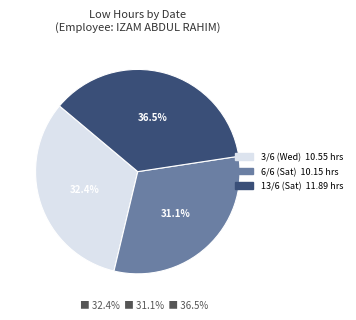

How many slices are in this pie chart?

3